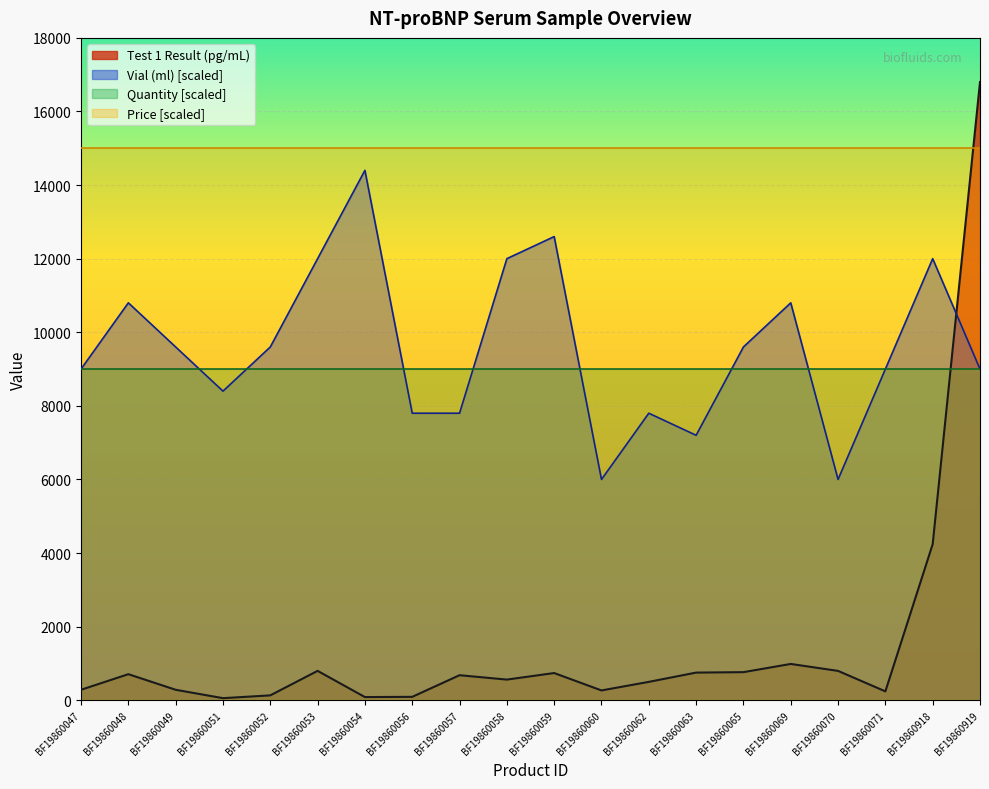

Which series has the largest range (max minus min)?

Test 1 Result (pg/mL)